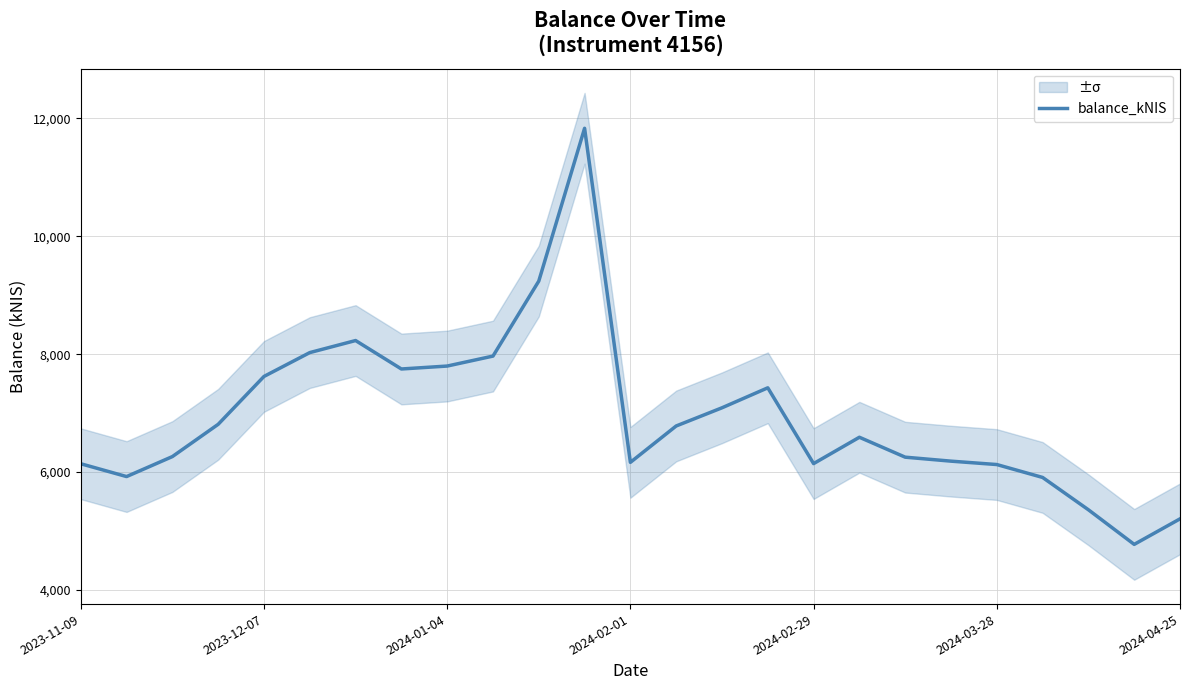

The value of balance_kNIS at 2023-12-07 is 10661.3. True or false?

False